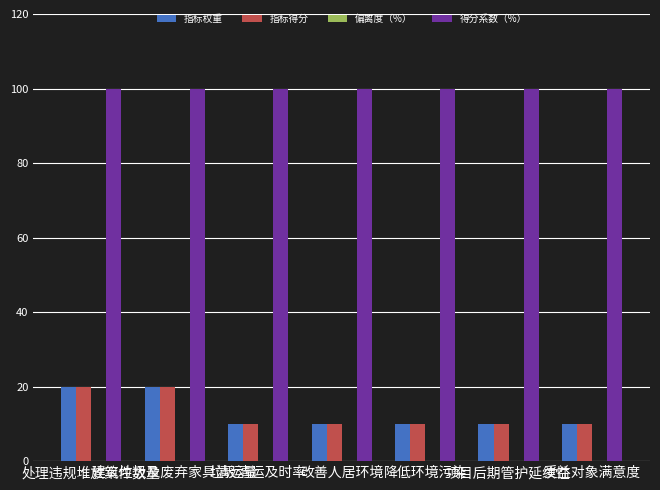

What is the smallest value displayed?

10